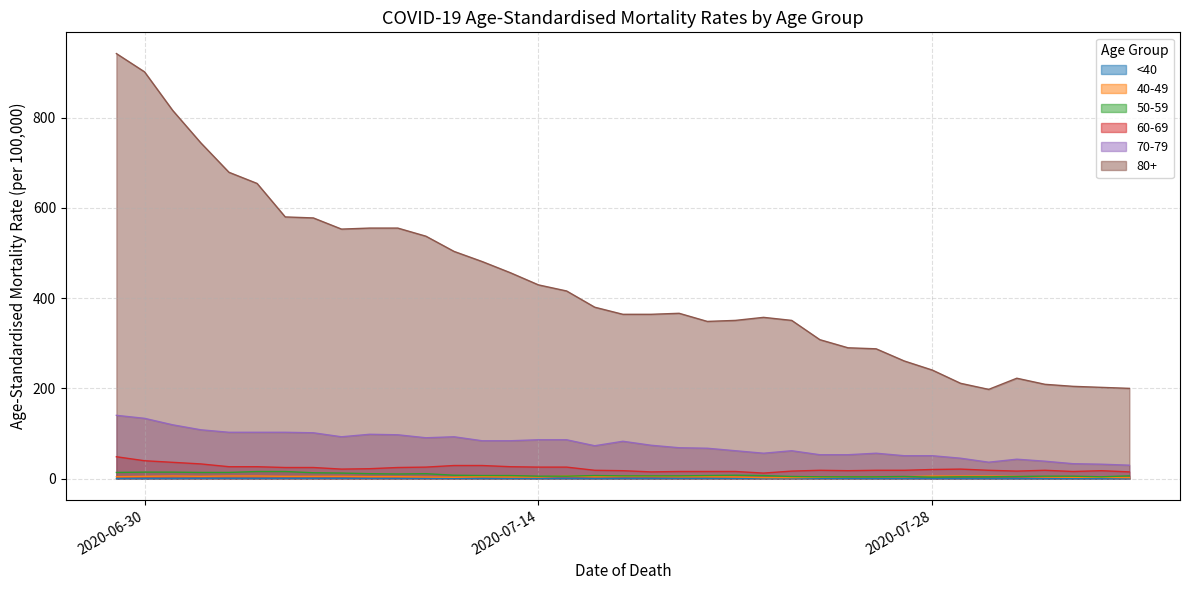

True or false: 80+ and 70-79 cross at least once.

False